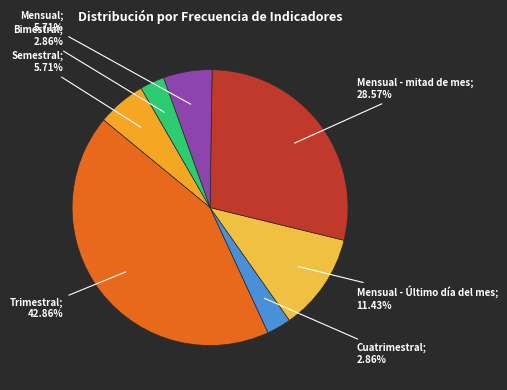

Rank the categories by value from lowest to highest.

Cuatrimestral, Bimestral, Semestral, Mensual, Mensual - Último día del mes, Mensual - mitad de mes, Trimestral